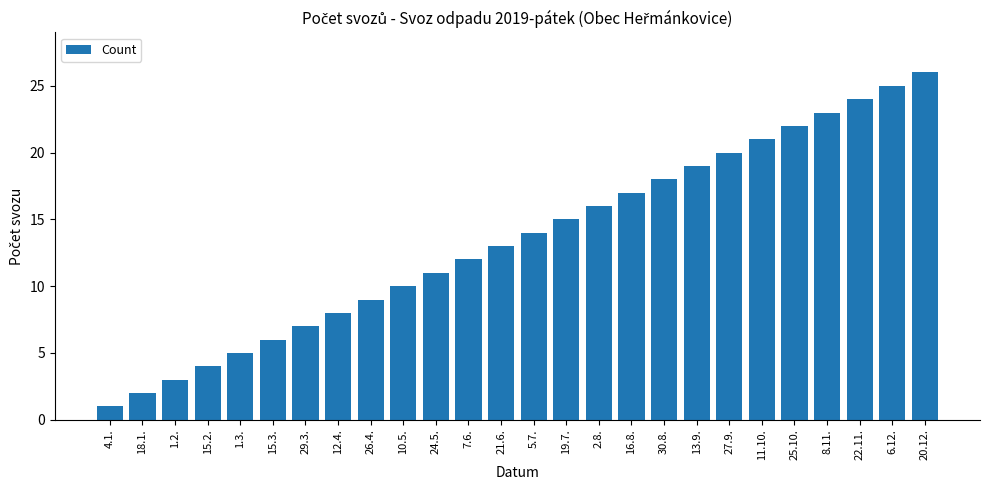

List the labels in order of value, largest first.

20.12., 6.12., 22.11., 8.11., 25.10., 11.10., 27.9., 13.9., 30.8., 16.8., 2.8., 19.7., 5.7., 21.6., 7.6., 24.5., 10.5., 26.4., 12.4., 29.3., 15.3., 1.3., 15.2., 1.2., 18.1., 4.1.